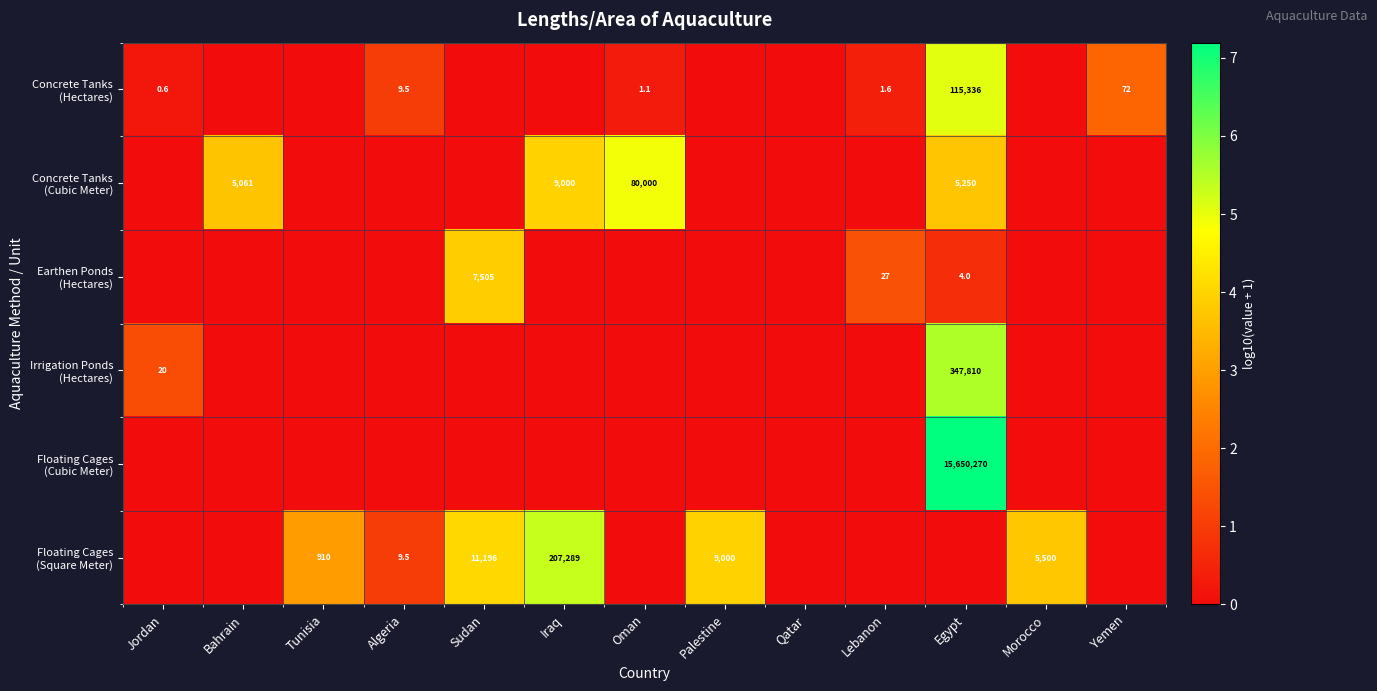

Which category has the lowest value in the Earthen Ponds (Hectares) series?

Jordan